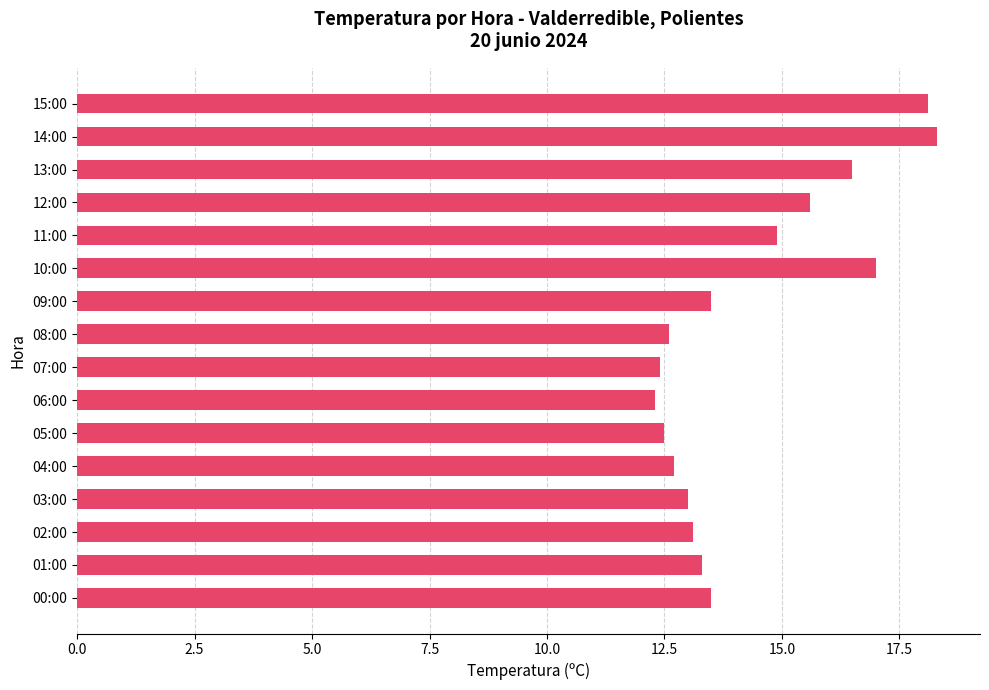

What is the average value?

14.3